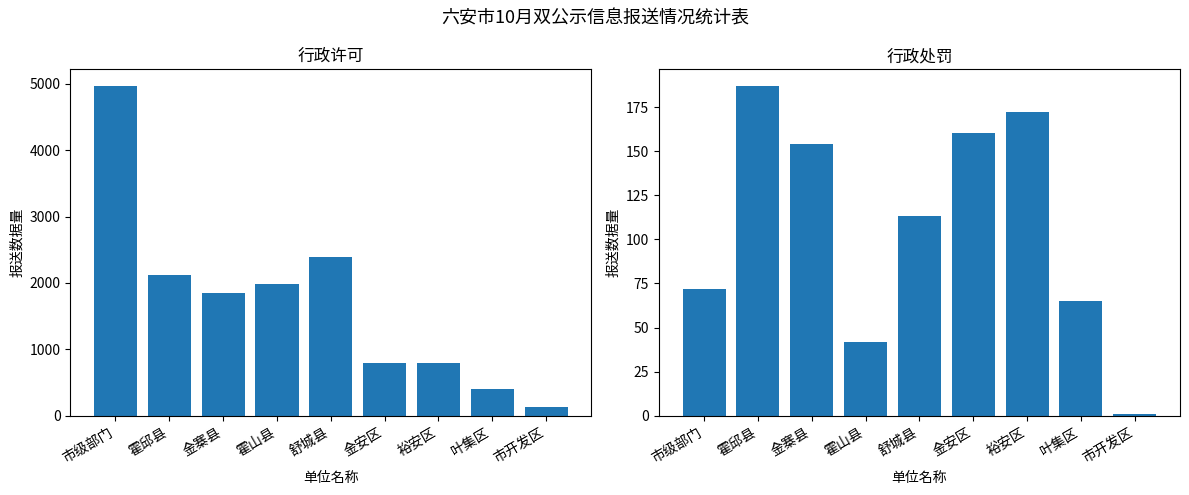

How many bars are there in each group?

2